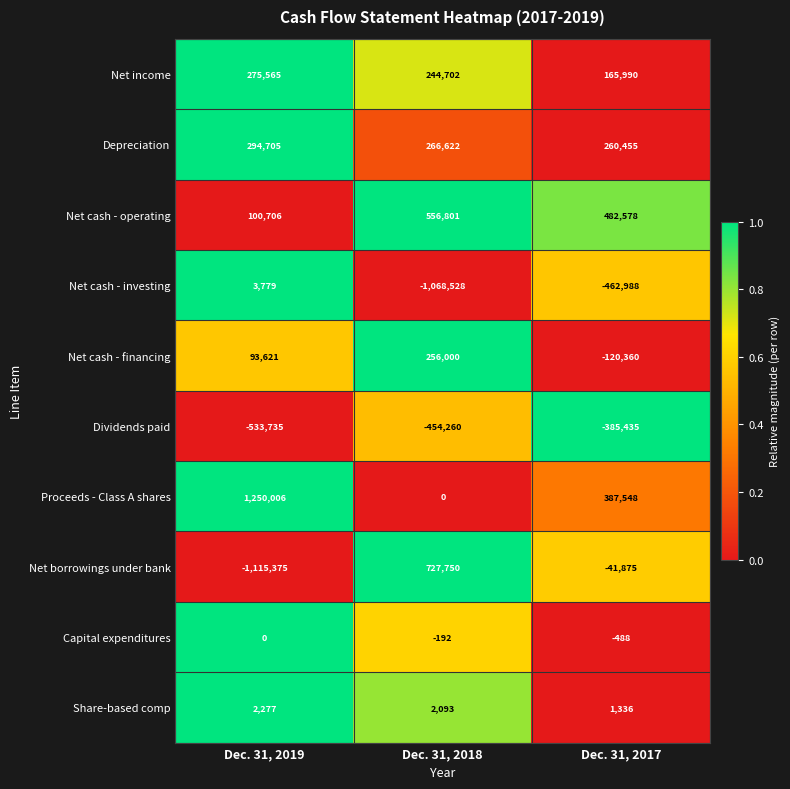

List the series in order of their peak value, highest first.

Proceeds - Class A shares, Net borrowings under bank, Net cash - operating, Depreciation, Net income, Net cash - financing, Net cash - investing, Share-based comp, Capital expenditures, Dividends paid